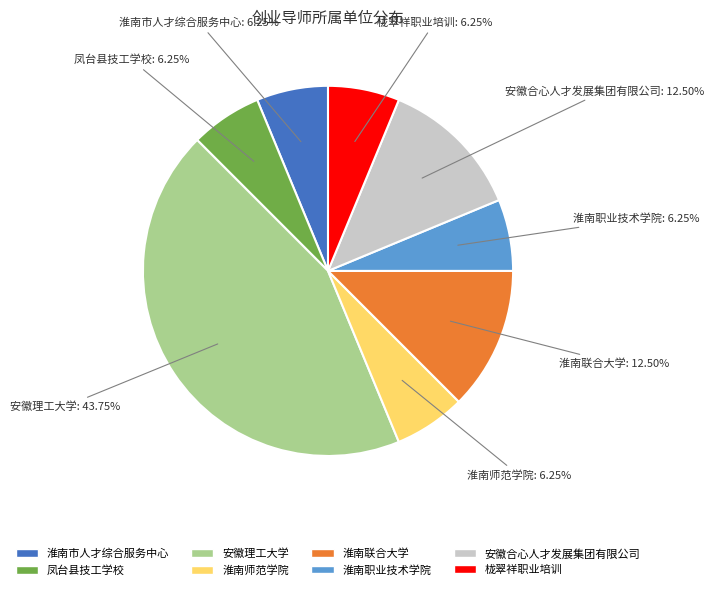

Which category has the biggest portion of the pie?

安徽理工大学